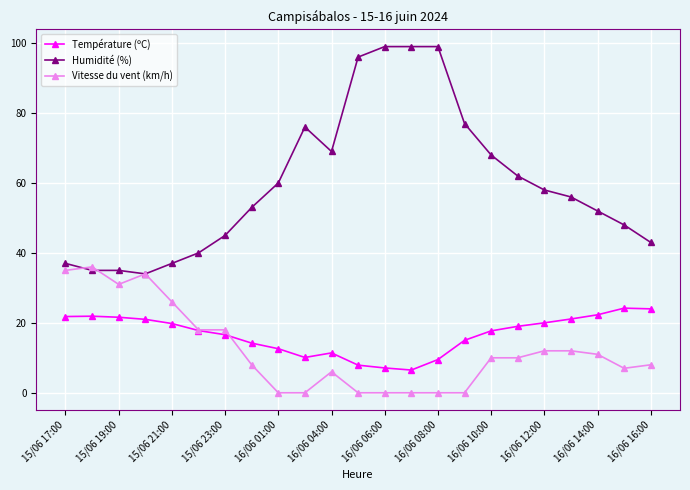

Which series has the largest total across all categories?

Humidité (%)